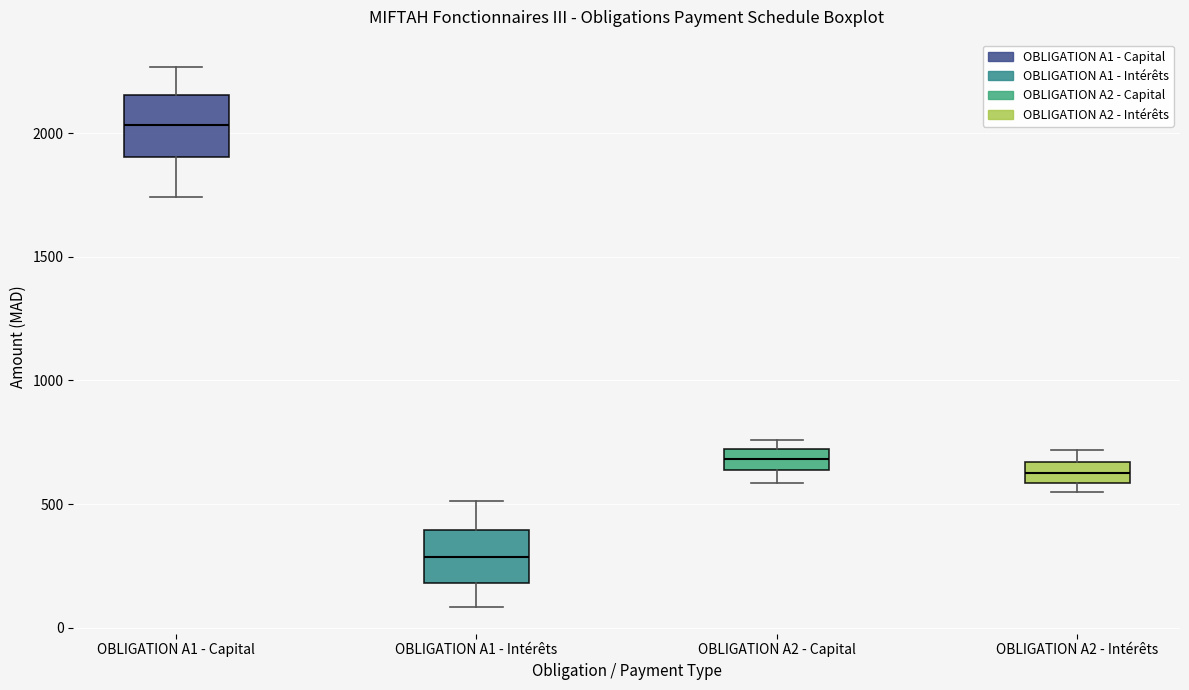

Where is the upper edge of the box for OBLIGATION A2 - Capital on the y-axis? The values are not printed on the chart, so give them approximately, as read against the axis.

700